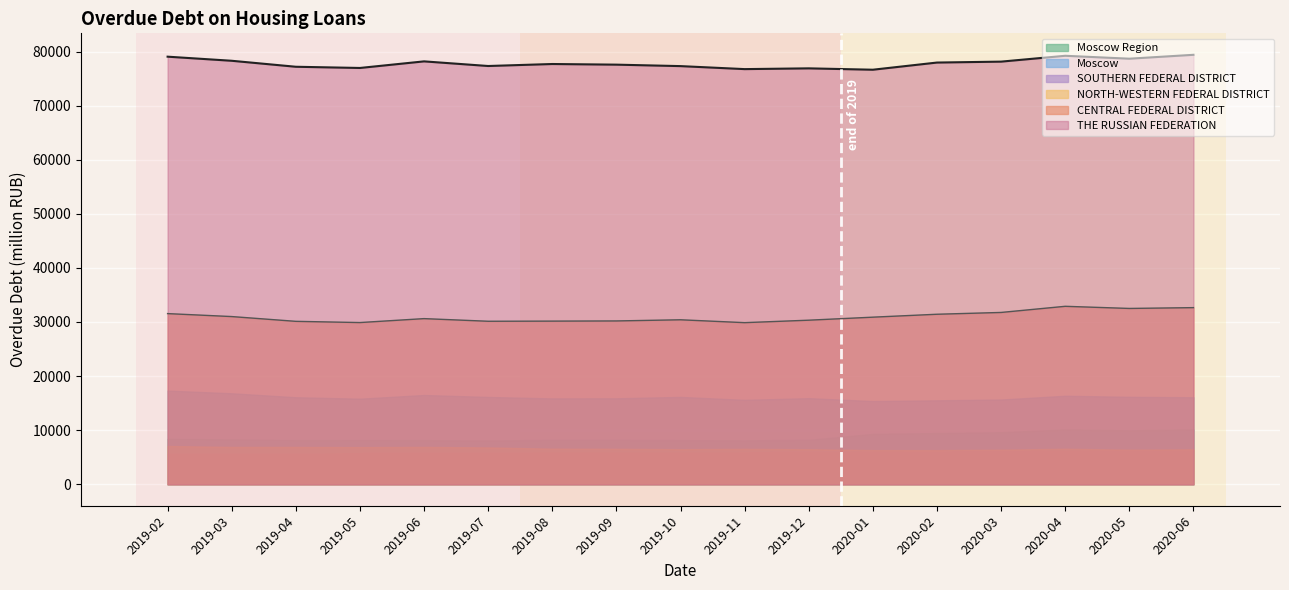

The value of CENTRAL FEDERAL DISTRICT at 2019-10 is 30409. True or false?

True